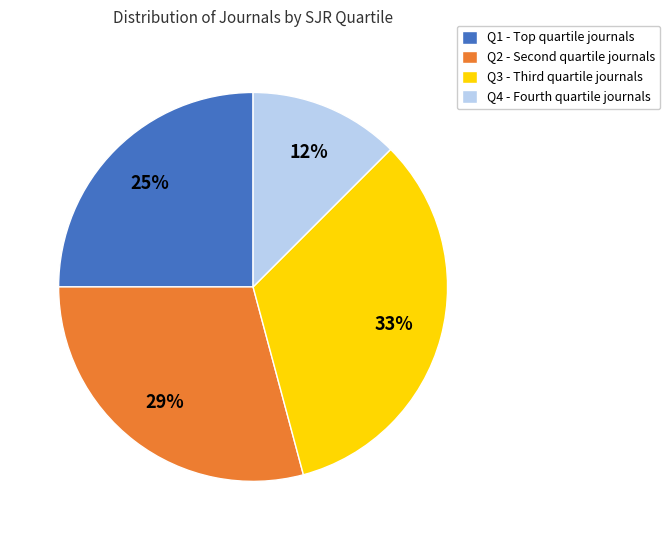

To the nearest percent, what is the difference between the largest and smallest slice percentages?

21%